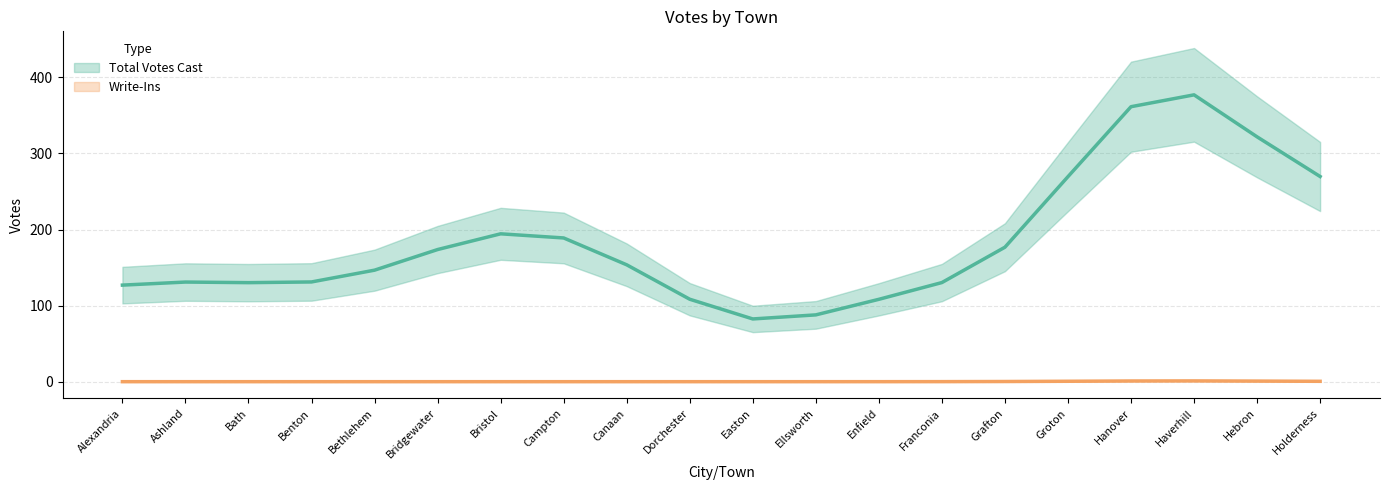

Count the number of data series in this chart.

2